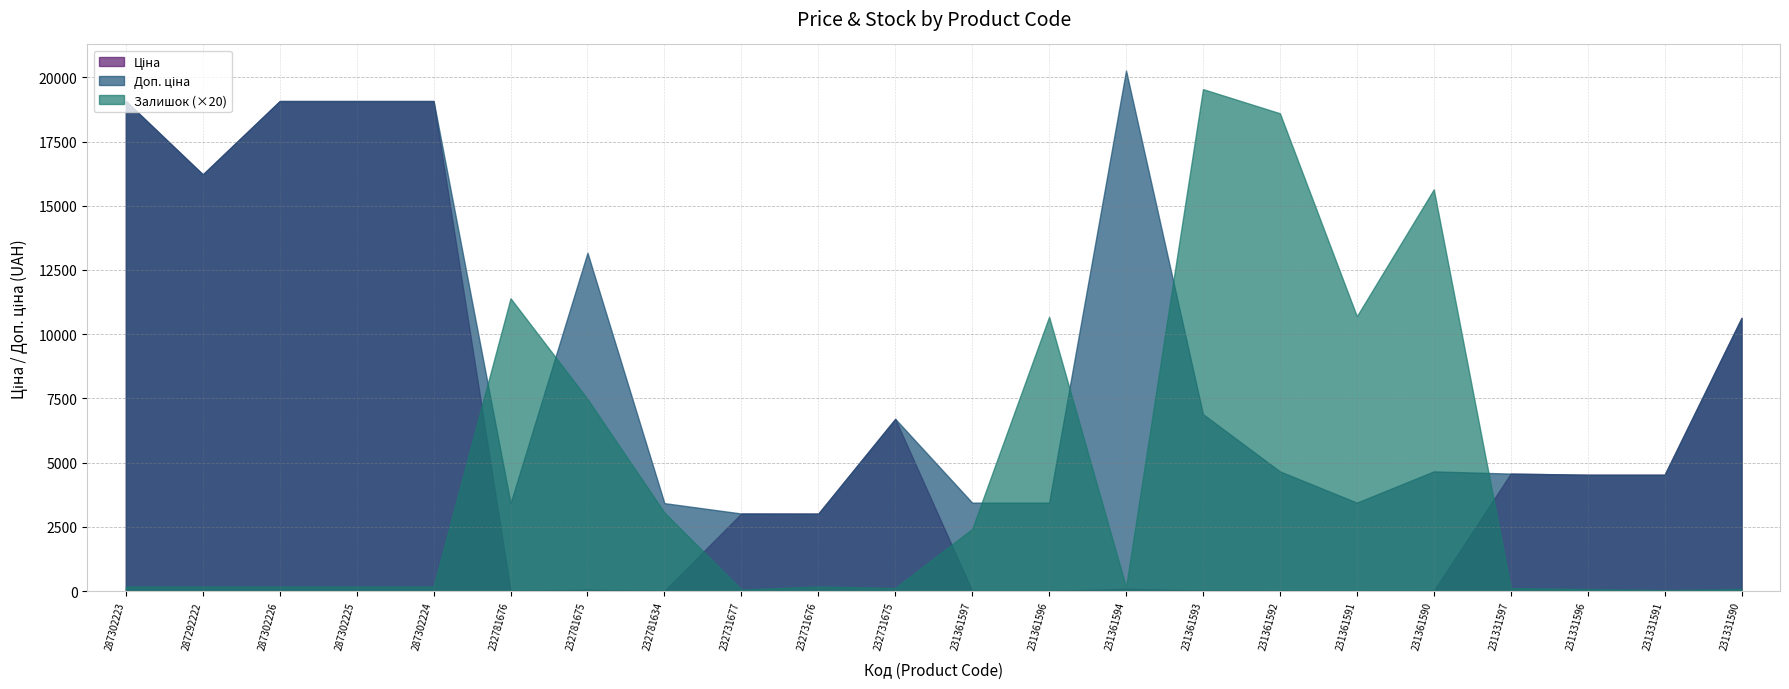

At which label is Залишок closest to 489?

231361596